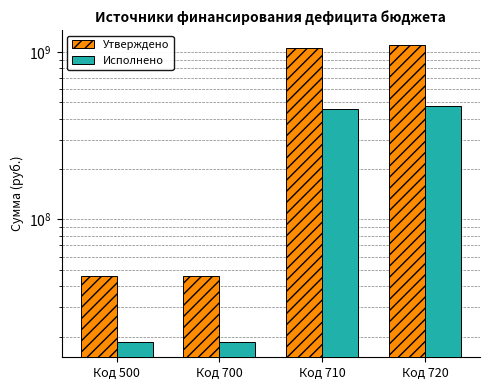

Between Код 500 and Код 710, which series saw the biggest shift?

Утверждено